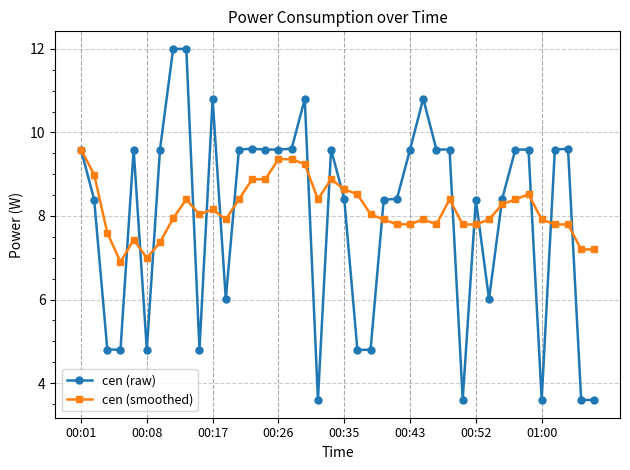

What is the average value of the cen (smoothed) series?

8.2